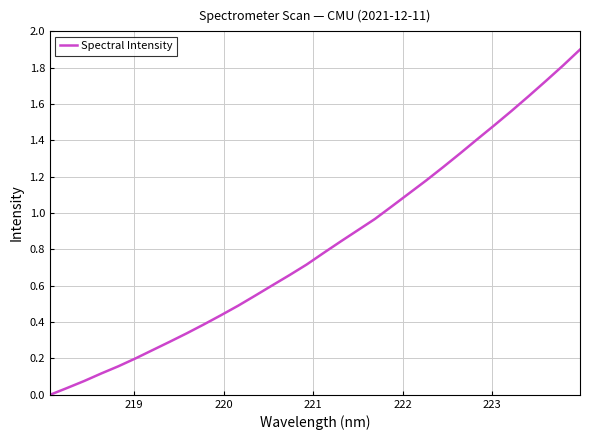

What is the greatest value displayed?

1.9